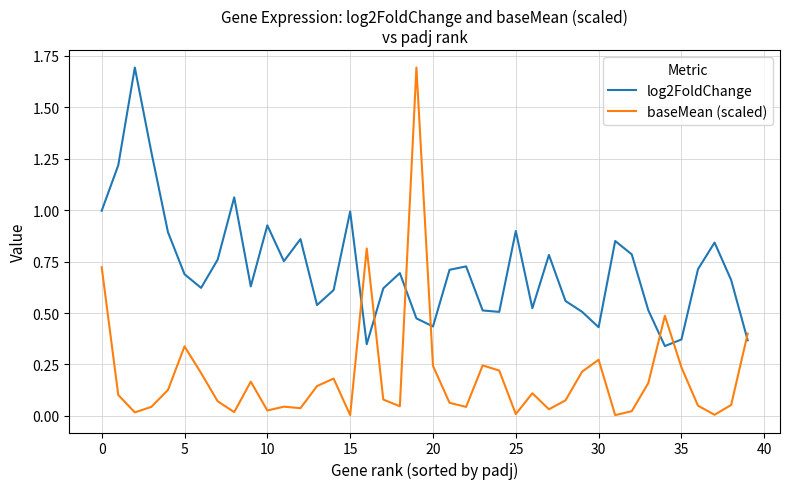

Which series has the largest total across all categories?

log2FoldChange